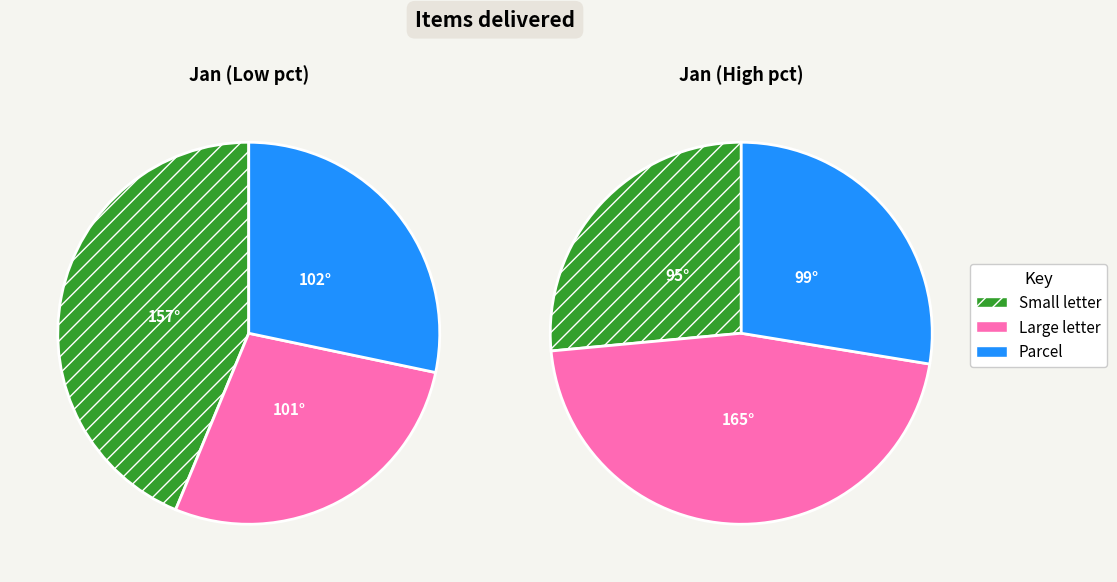

True or false: pct05 accounts for 29% of the total.

False